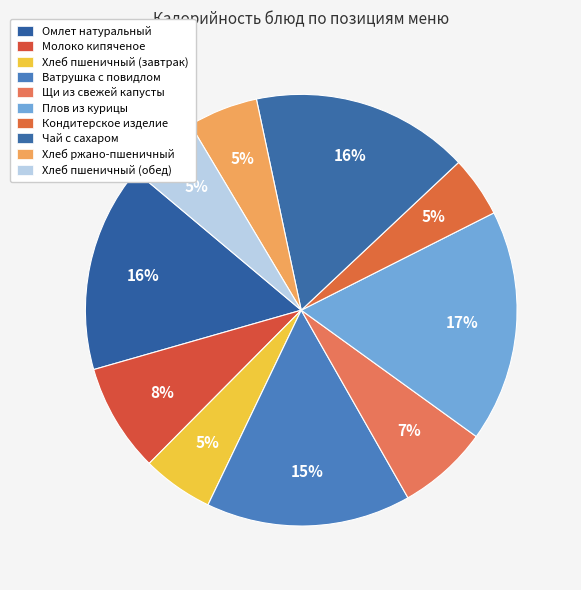

How many segments does this pie chart have?

10